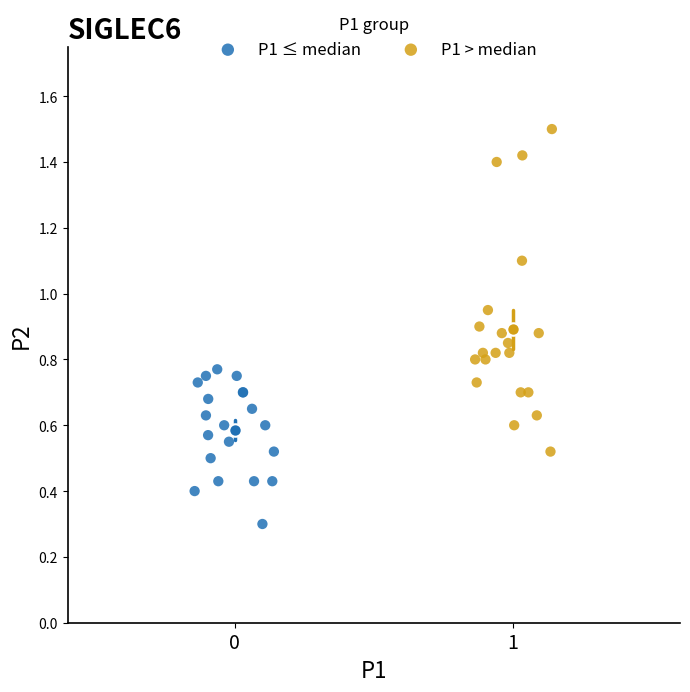

Which series contains the lowest Y value?

P1 ≤ median